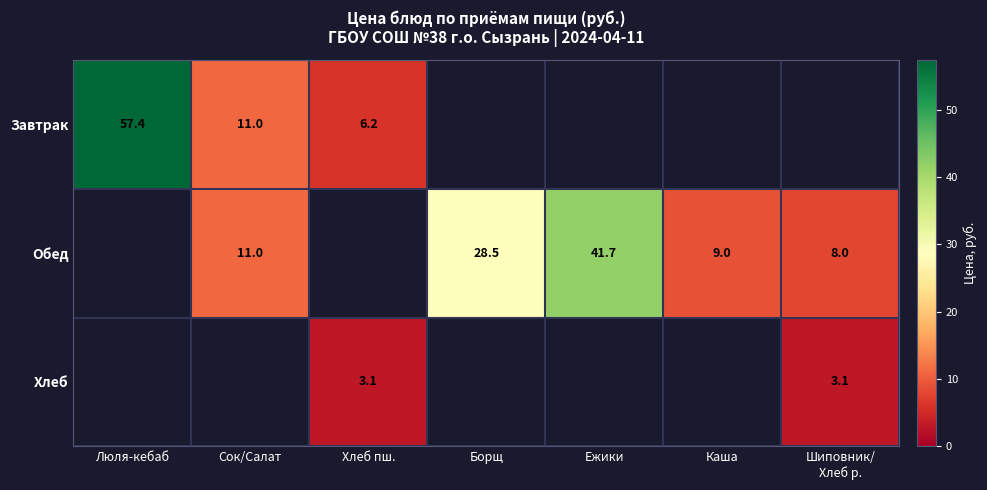

The Обед series shows 9.0 at Каша. True or false?

True